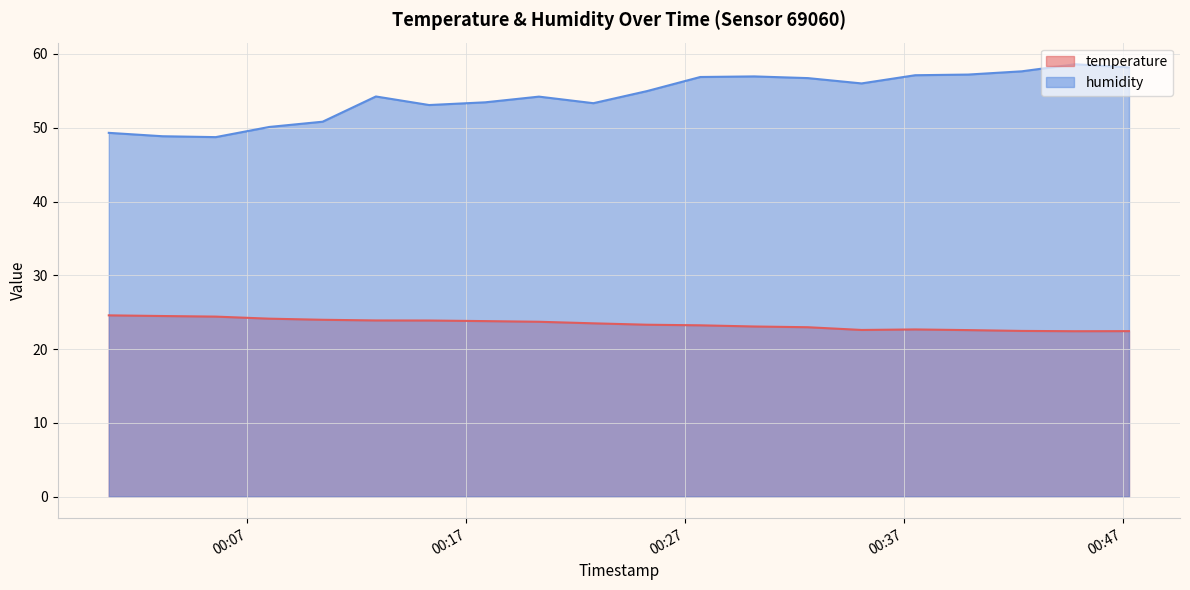

What is the difference between the maximum and minimum values in the humidity series?

9.9